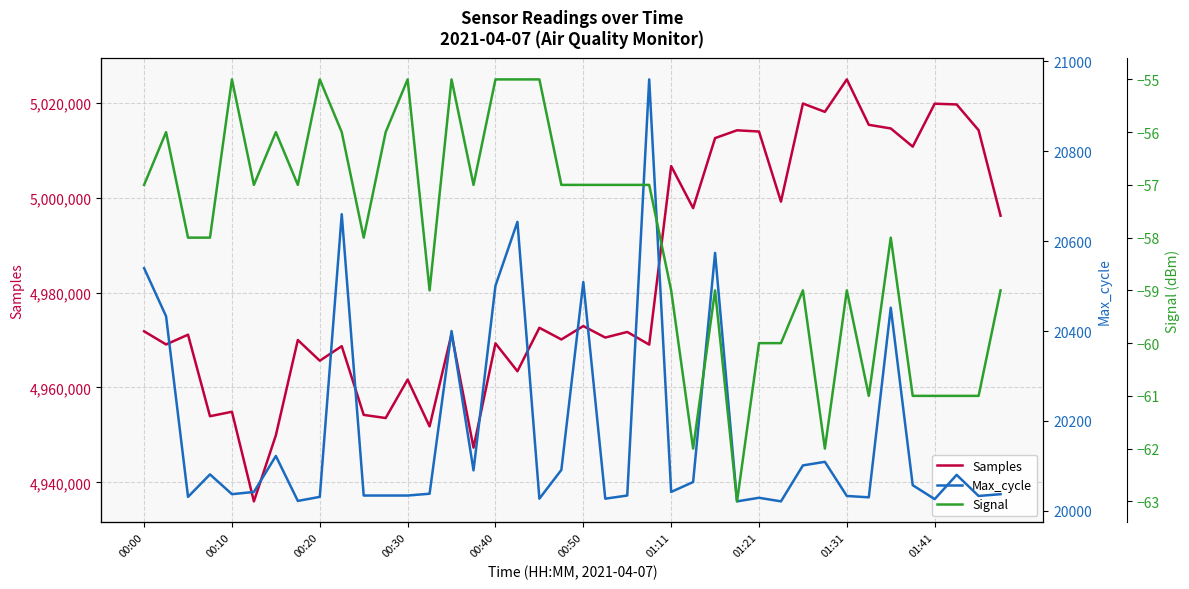

What is the minimum value for Samples?

4935979